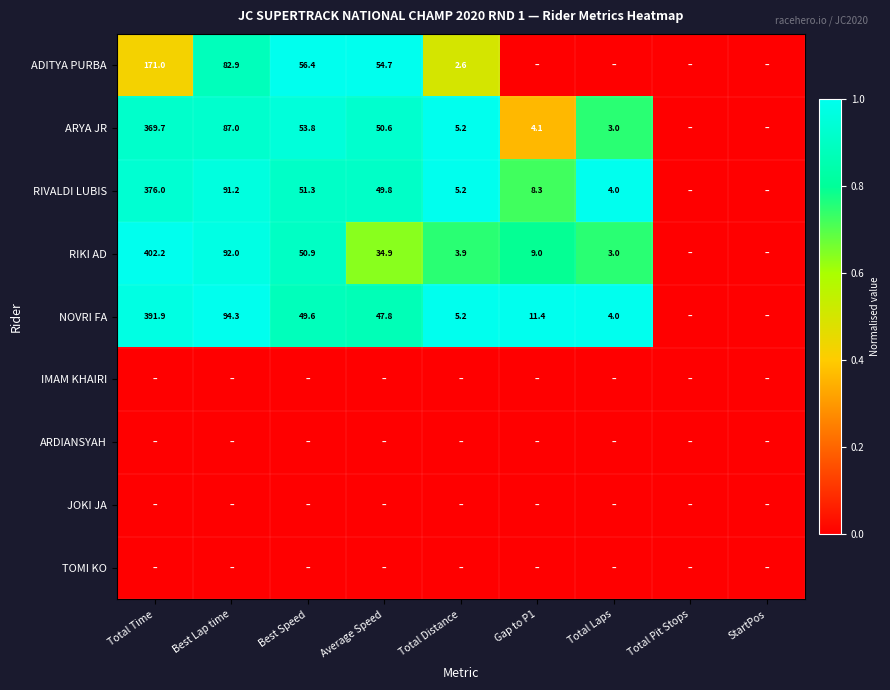

The RIKI AD series shows 3.9 at Total Distance. True or false?

True